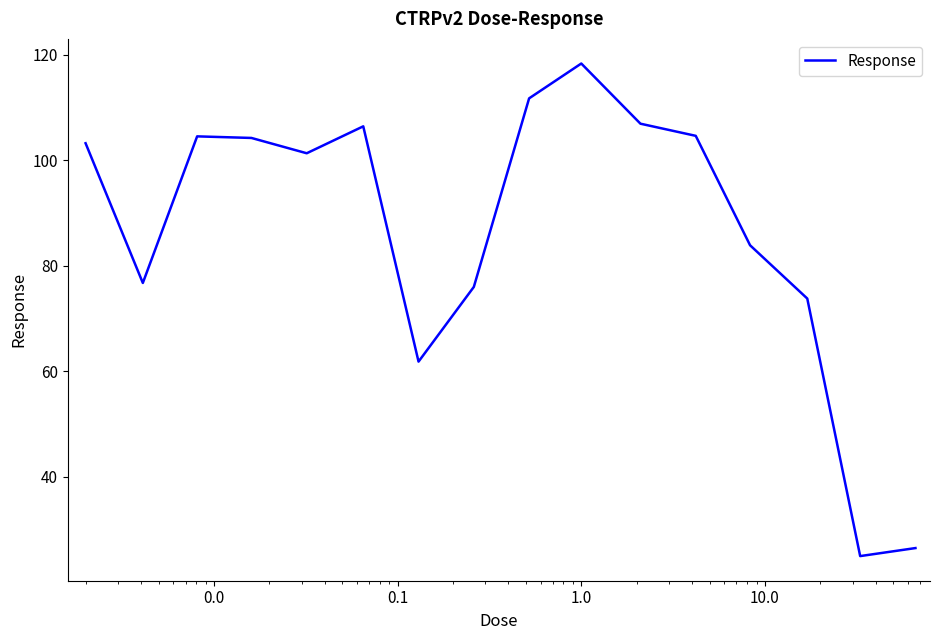

How many categories are shown in the chart?

16